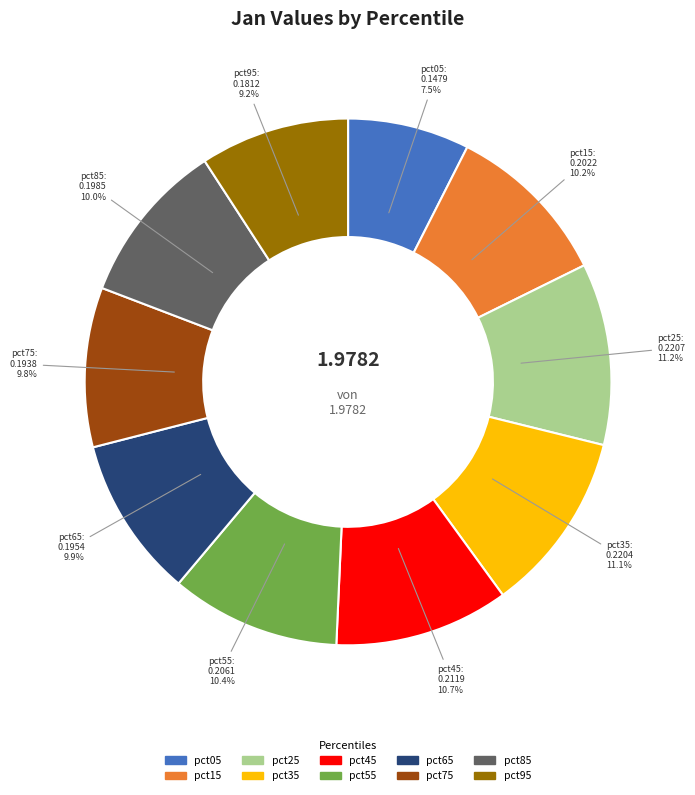

Is there a majority slice in this chart?

No